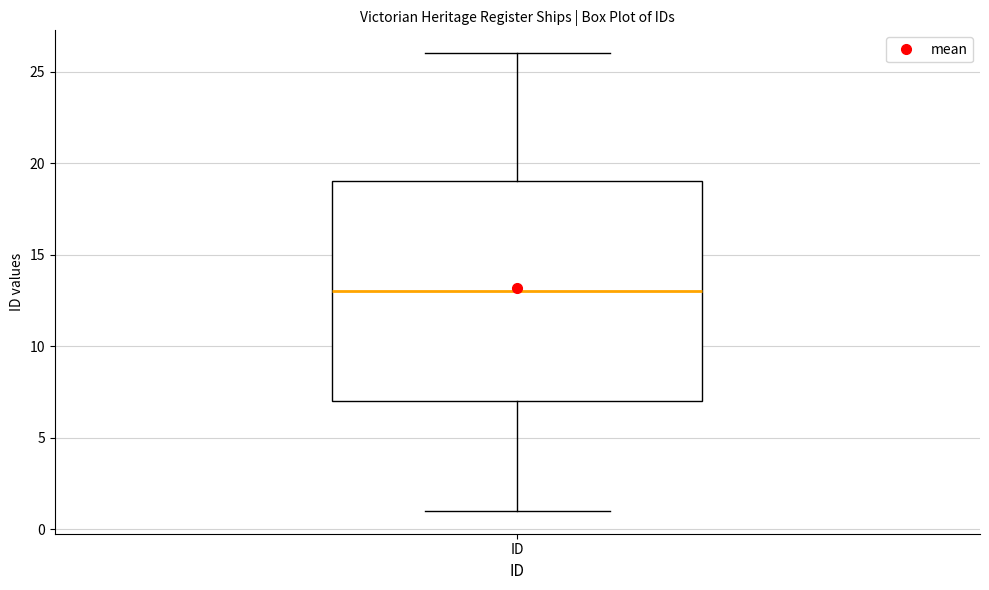

Transcribe this box plot: give where the median line is, the range the box spans, and where the two whiskers end, as read against the y-axis. The values are not printed on the chart, so give them approximately, as read against the axis.

median 13, box 7 to 19, whiskers 1 to 26